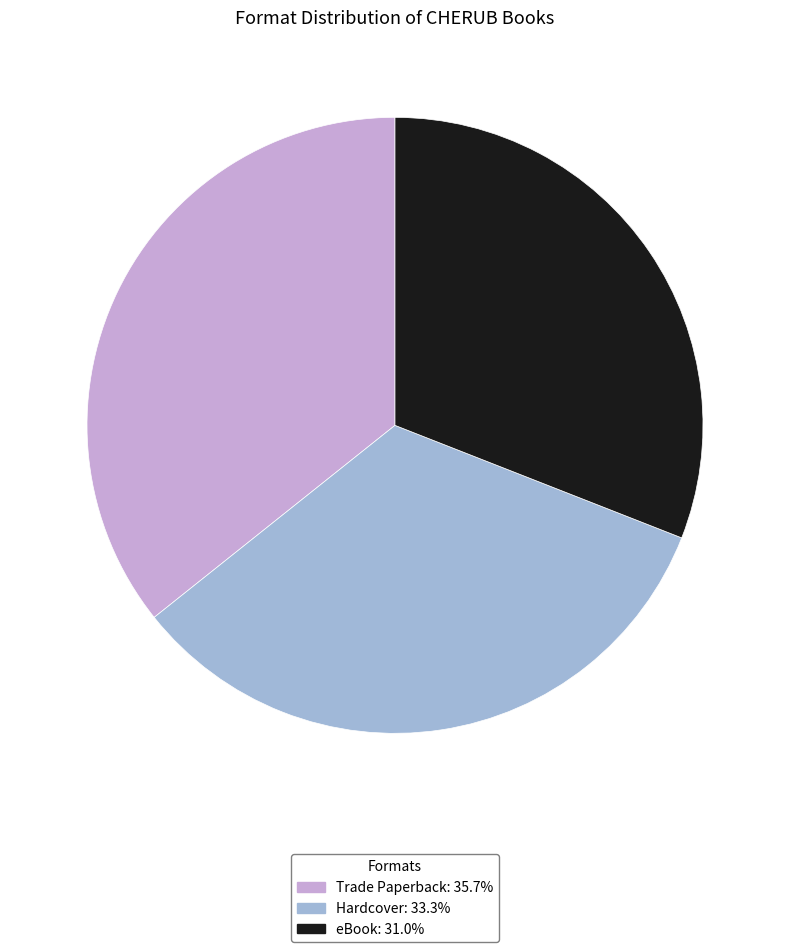

How many segments does this pie chart have?

3